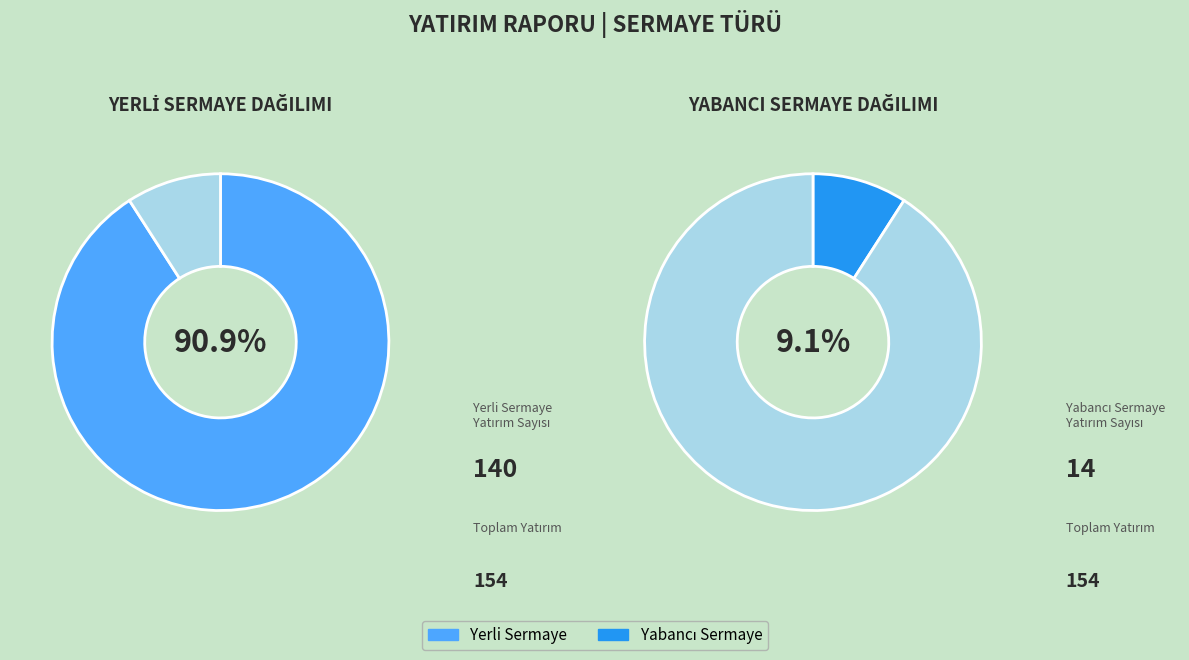

To the nearest percent, what is the difference between the Yerli Sermaye and Yabancı Sermaye slice percentages?

82%